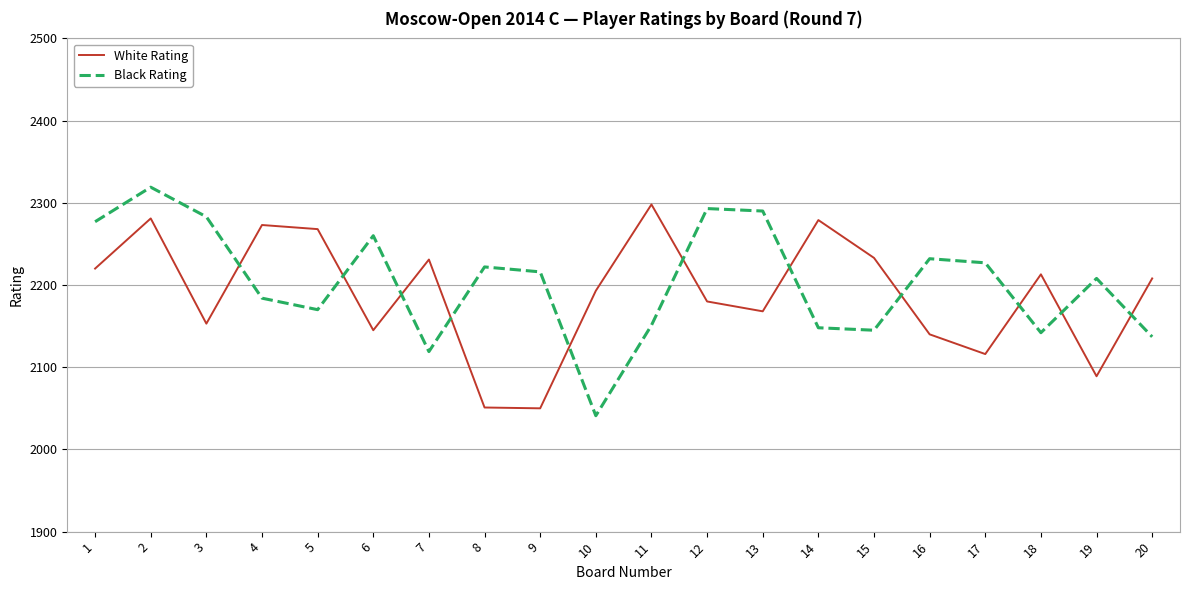

What are all the series names shown in the legend?

White Rating, Black Rating